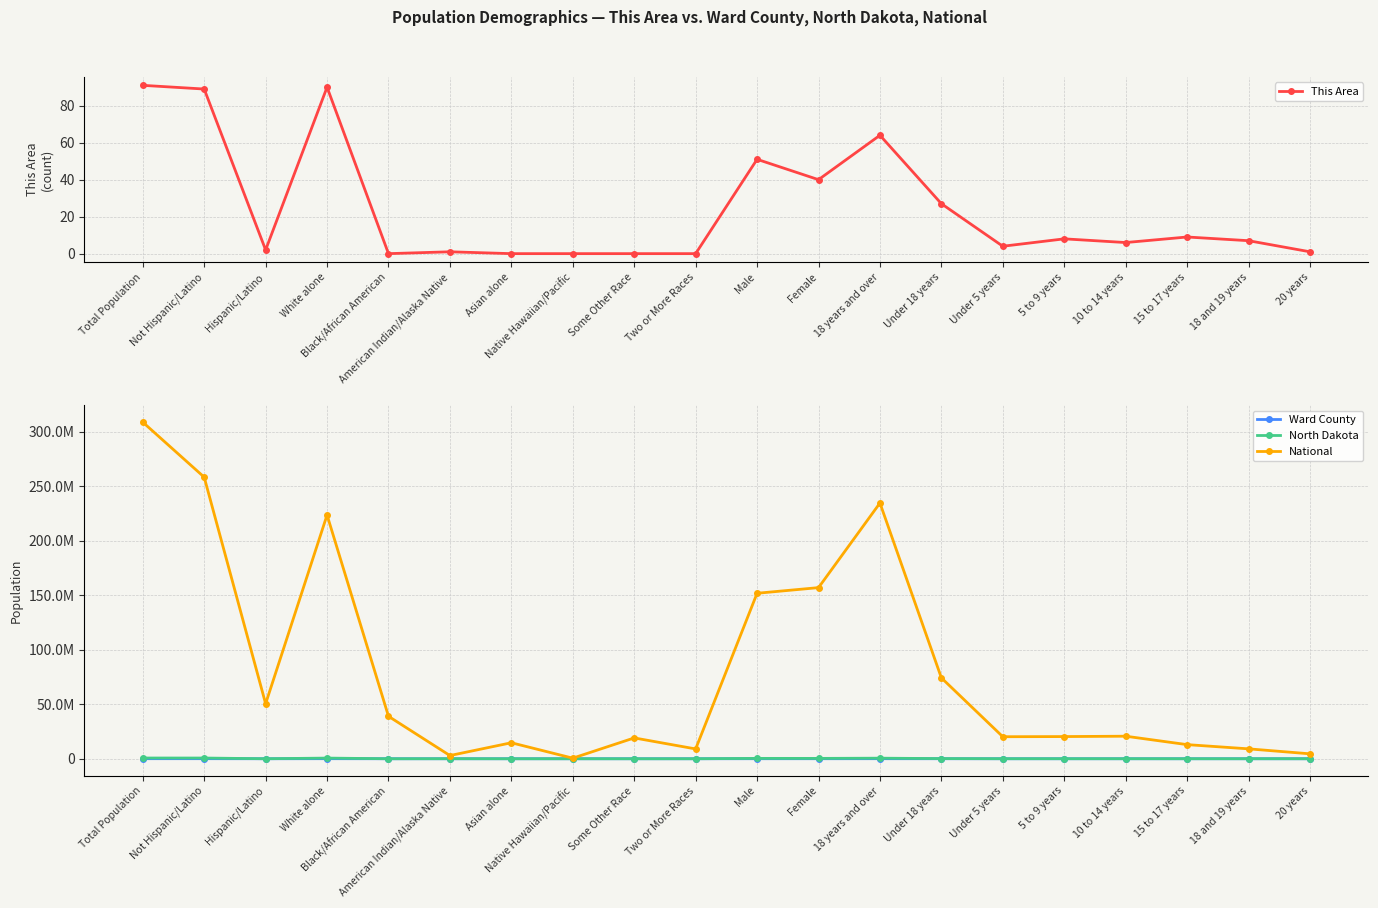

In This Area, how many points are higher than both neighbors (excluding endpoints)?

6